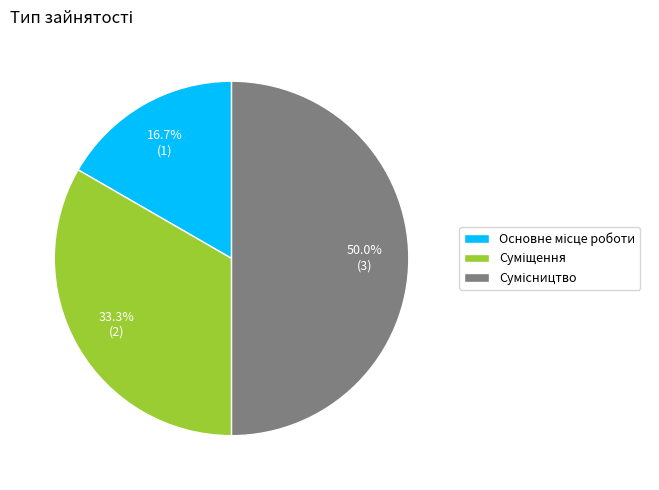

Count the number of slices in the pie.

3